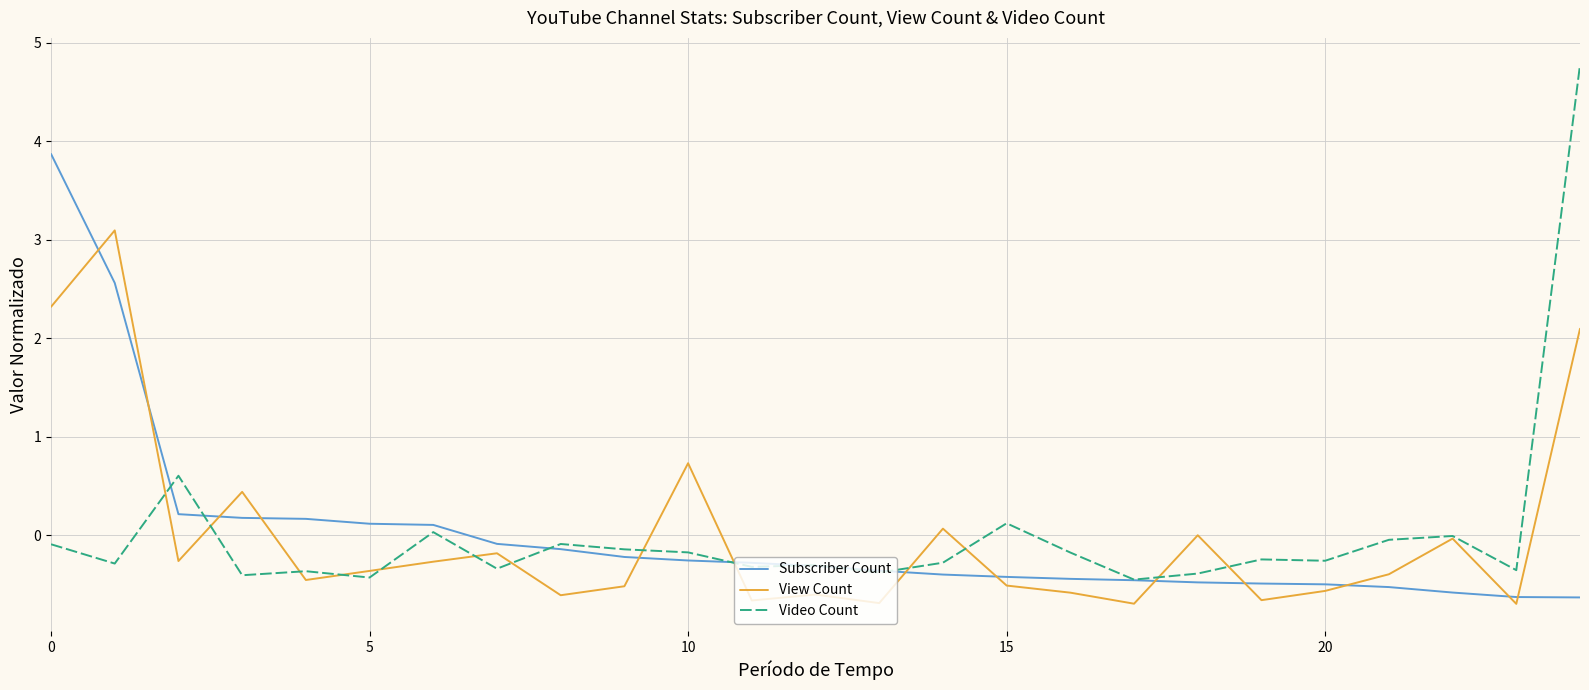

How many lines are shown in the chart?

3